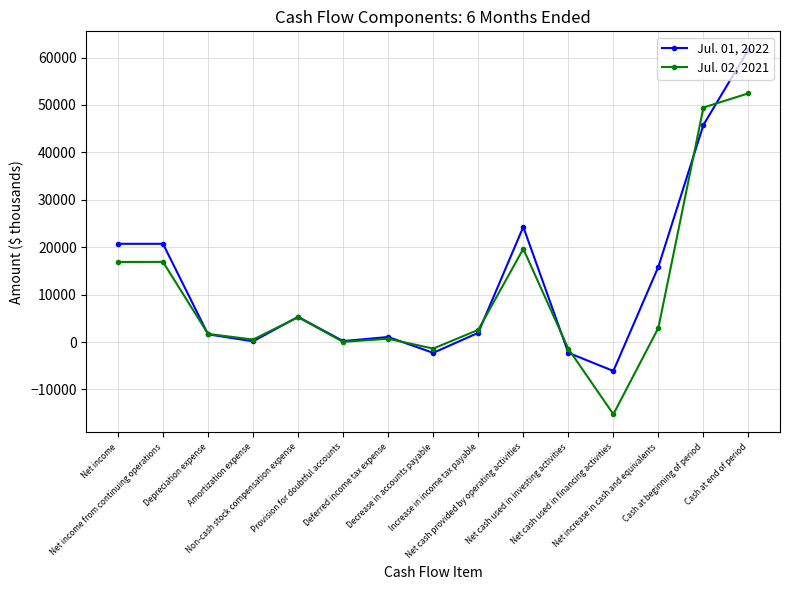

At which label does Jul. 01, 2022 reach its minimum?

Net cash used in financing activities